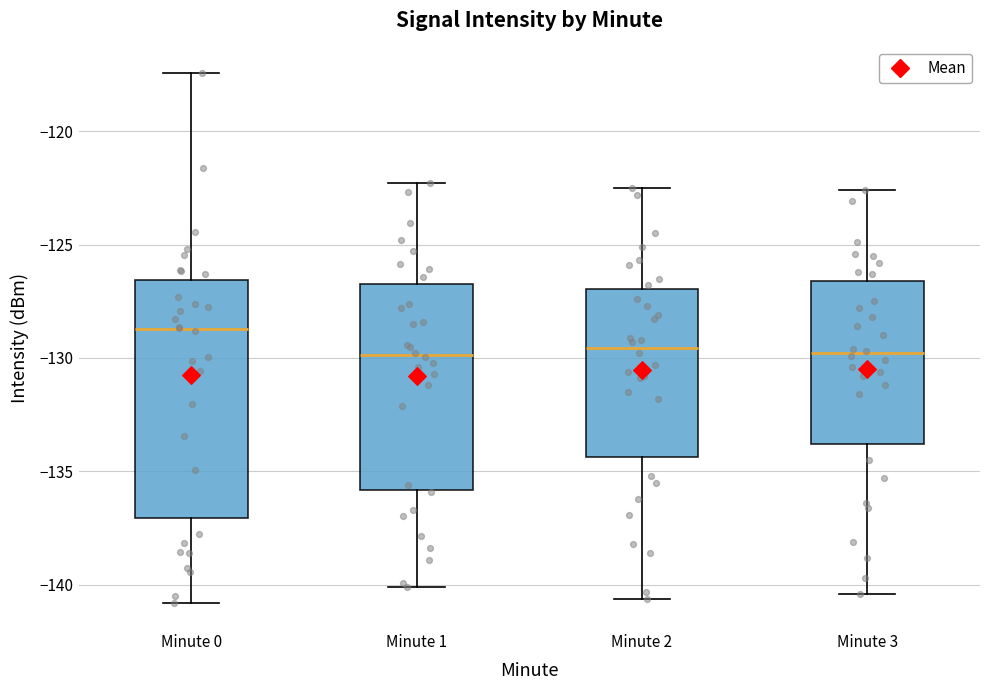

Reading left to right, read every box against the y-axis: the position of its median line, the range the box covers, and the ends of its whiskers. The values are not printed on the chart, so give them approximately, as read against the axis.

Minute 0: median -128.5, box -137.0 to -126.5, whiskers -141.0 to -117.5
Minute 1: median -130.0, box -136.0 to -126.5, whiskers -140.0 to -122.5
Minute 2: median -129.5, box -134.5 to -127.0, whiskers -140.5 to -122.5
Minute 3: median -130.0, box -134.0 to -126.5, whiskers -140.5 to -122.5